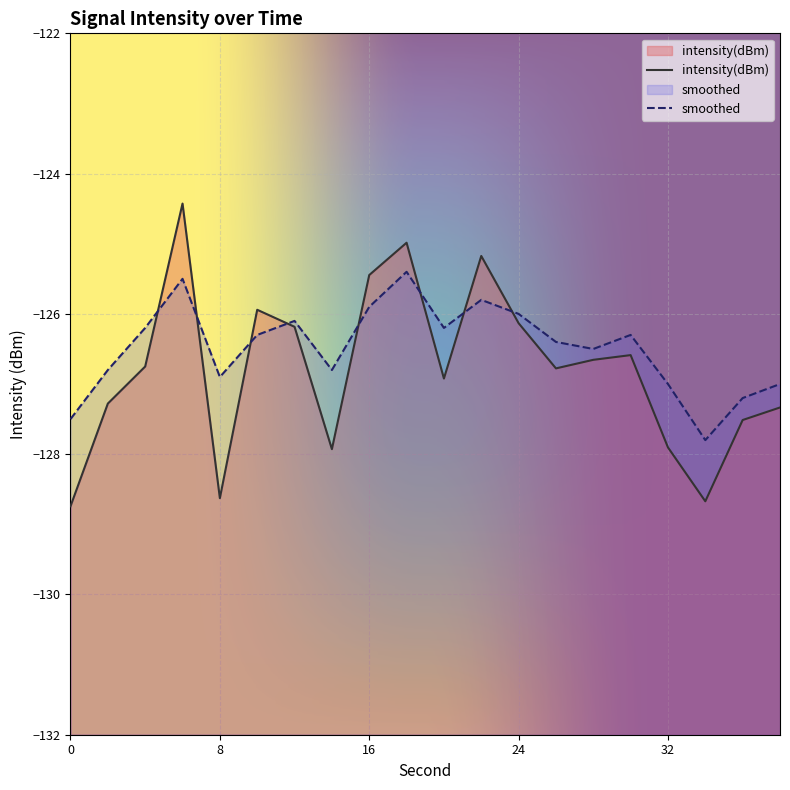

What is the value of the intensity(dBm) point at the 2nd from the left?

-127.3